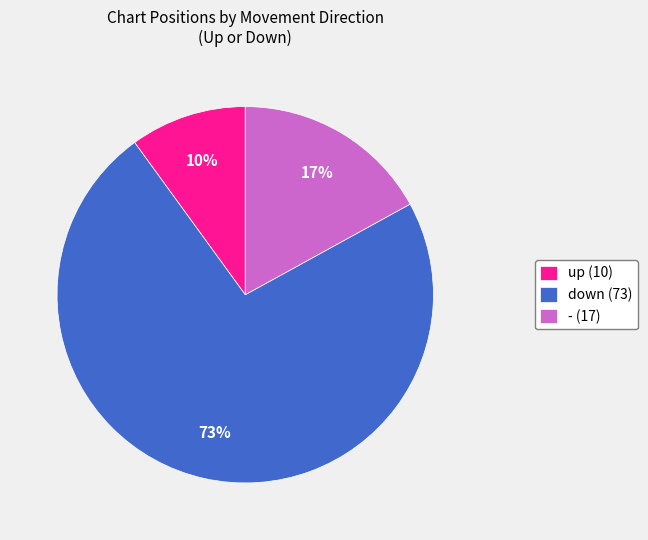

Does down (73) account for over 50% of the chart?

Yes